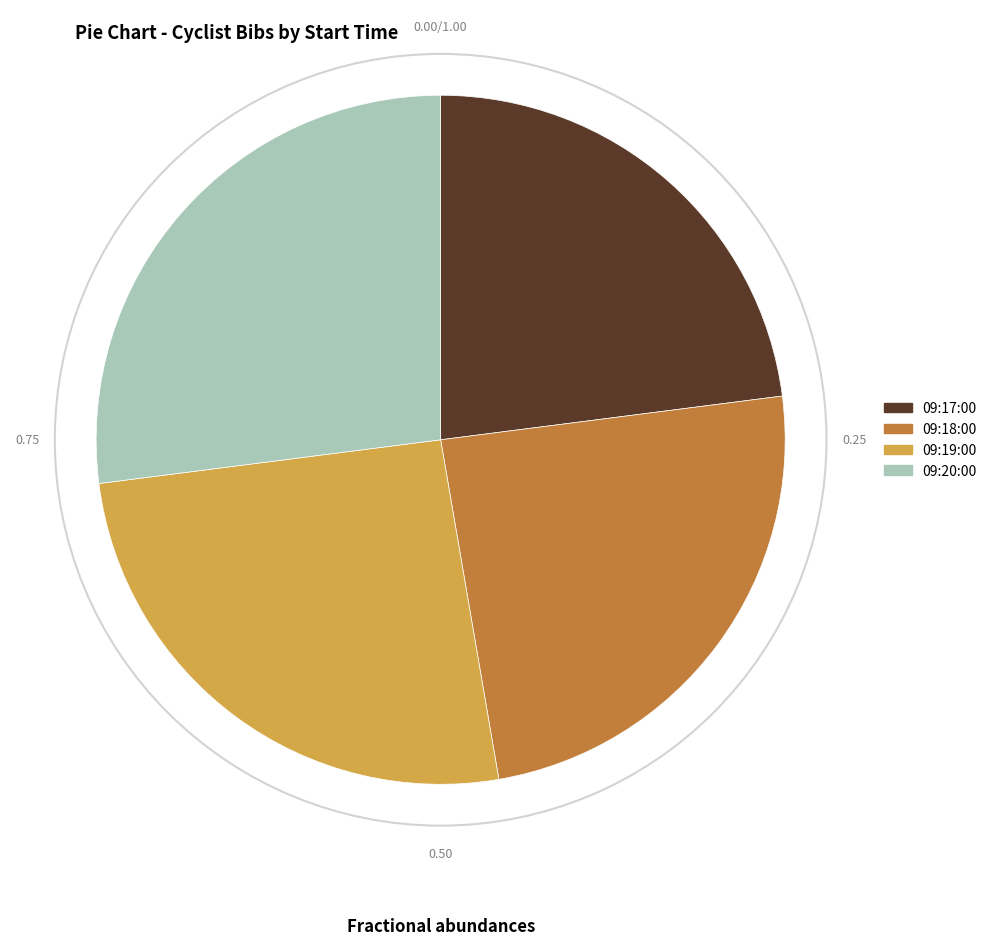

Is the sum of 09:17:00 and 09:19:00 greater than half?

No